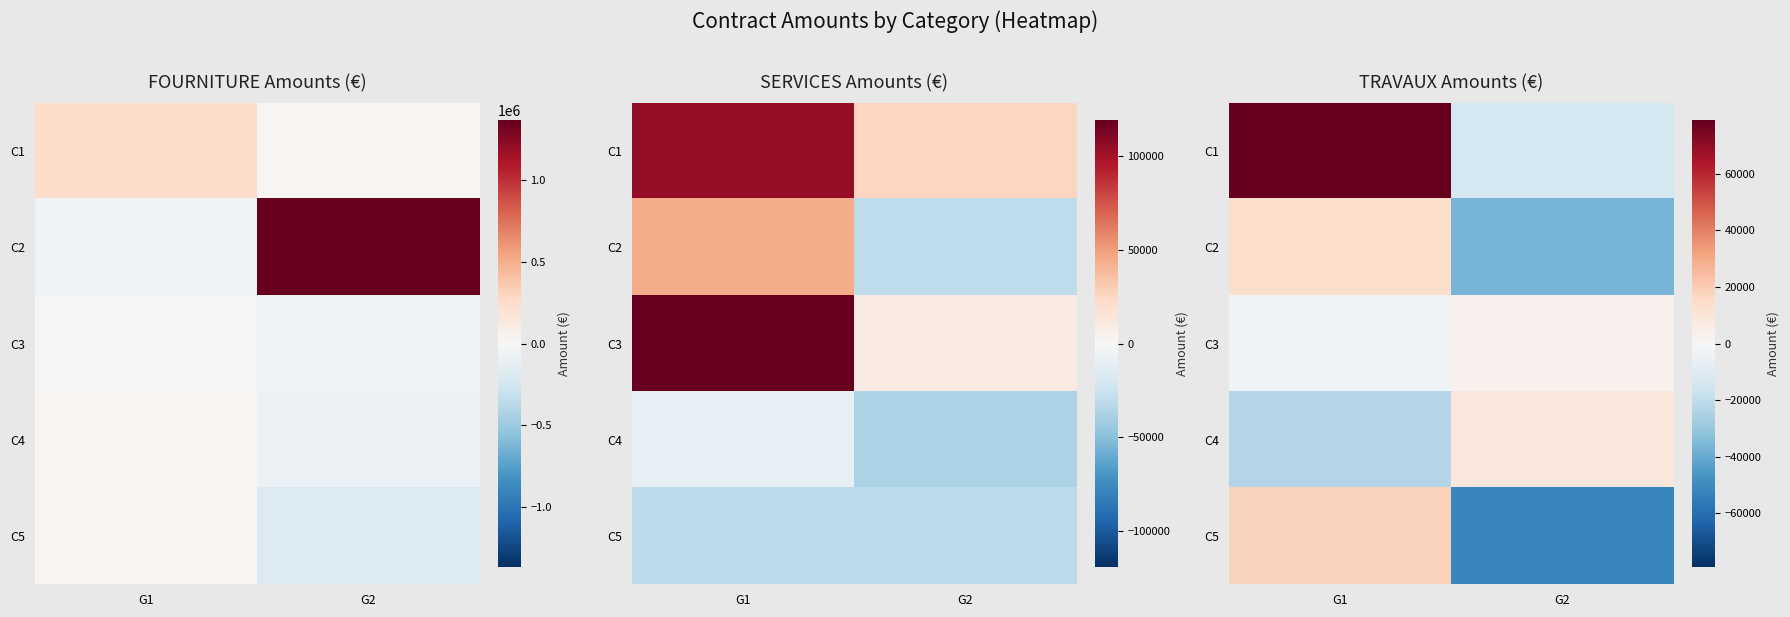

Rank the series by their maximum value, from lowest to highest.

C3, C4, C2, C5, C1